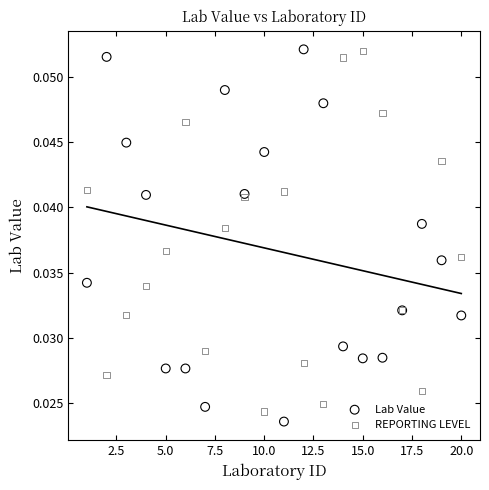

Which series reaches the minimum Y coordinate?

Lab Value